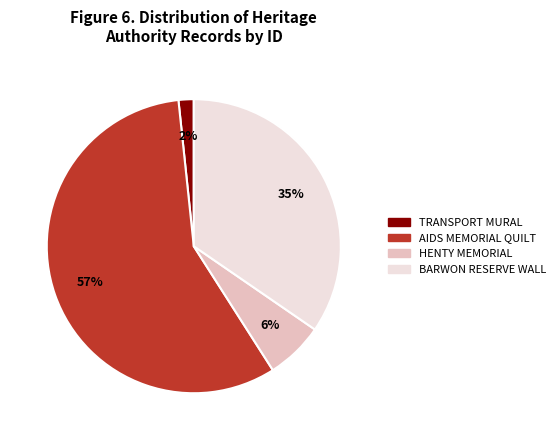

Which has a higher value, BARWON RESERVE WALL or AIDS MEMORIAL QUILT?

AIDS MEMORIAL QUILT